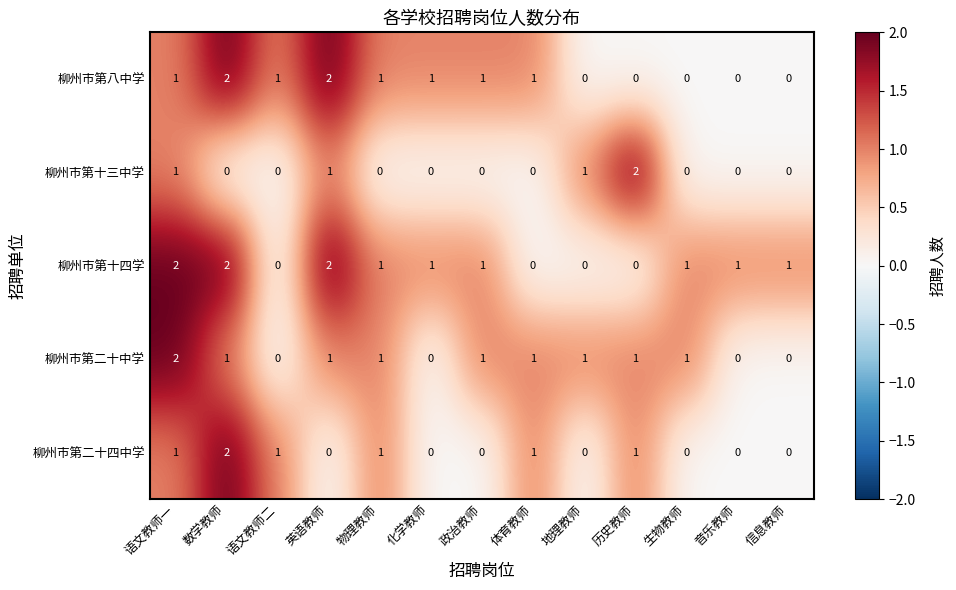

Count the number of data series in this chart.

5